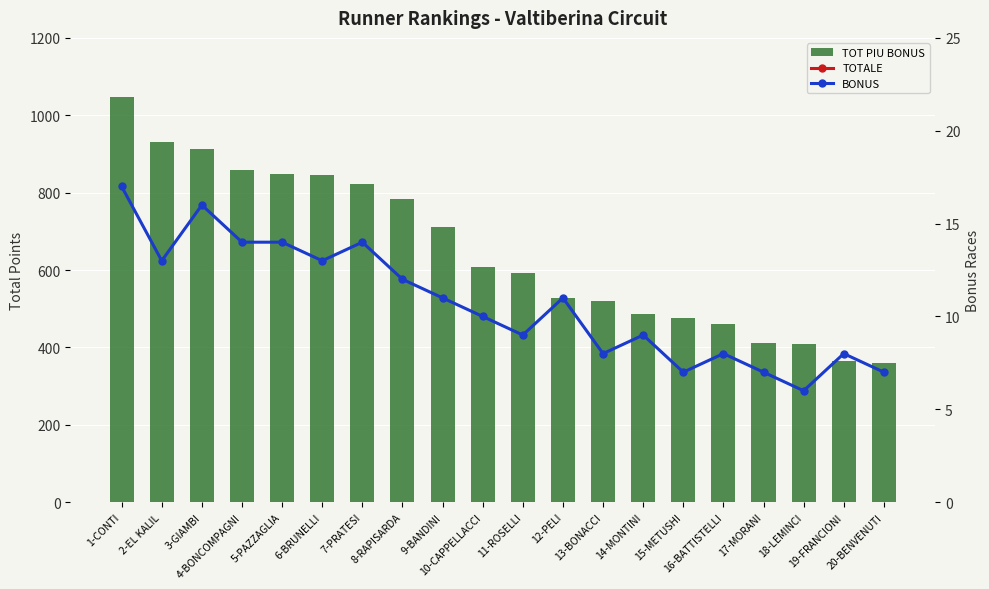

The BONUS series shows 22.9 at 3-GIAMBI. True or false?

False